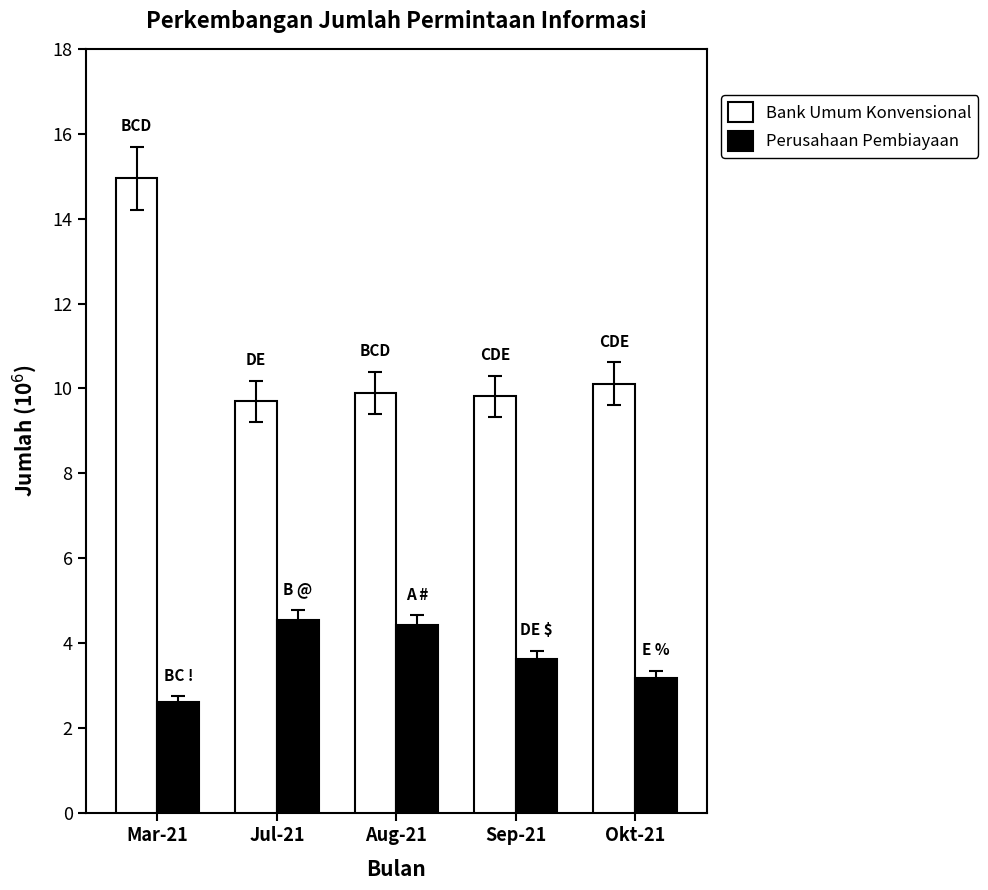

List the series in order of their overall mean, highest first.

Bank Umum Konvensional, Perusahaan Pembiayaan